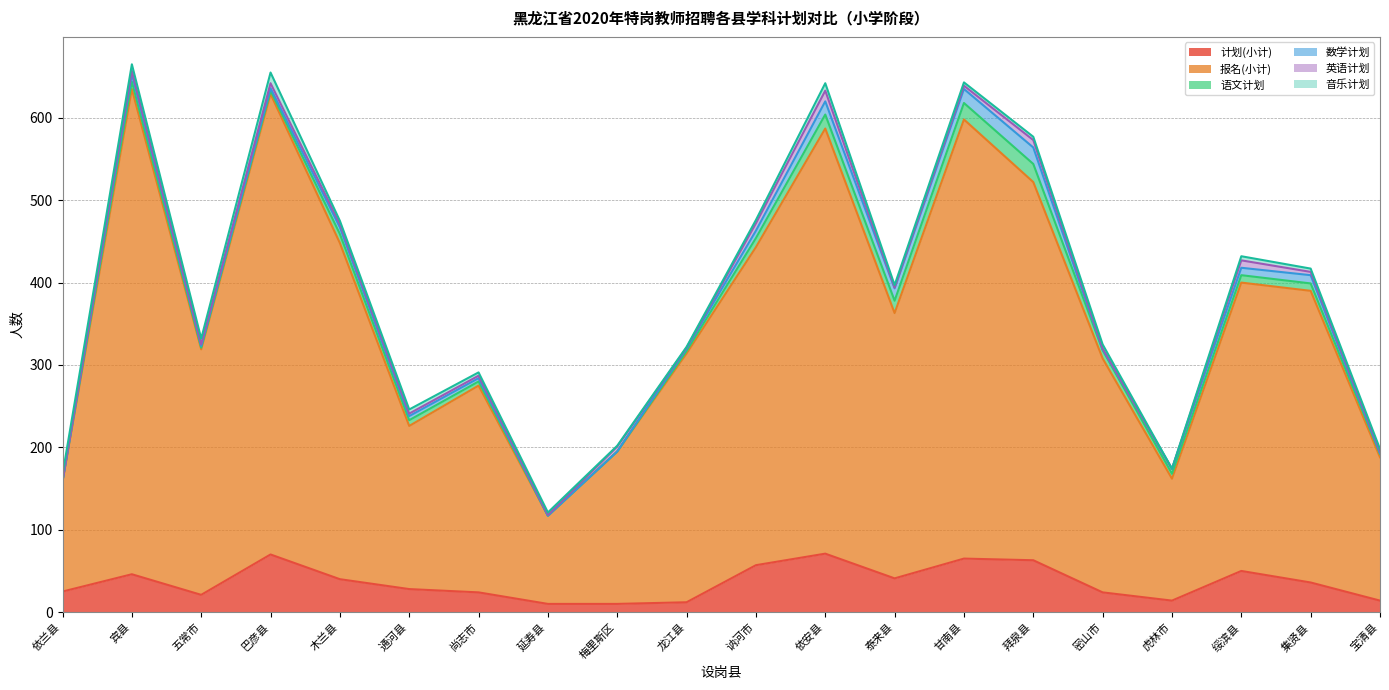

The value of 语文计划 at 绥滨县 is 9. True or false?

True